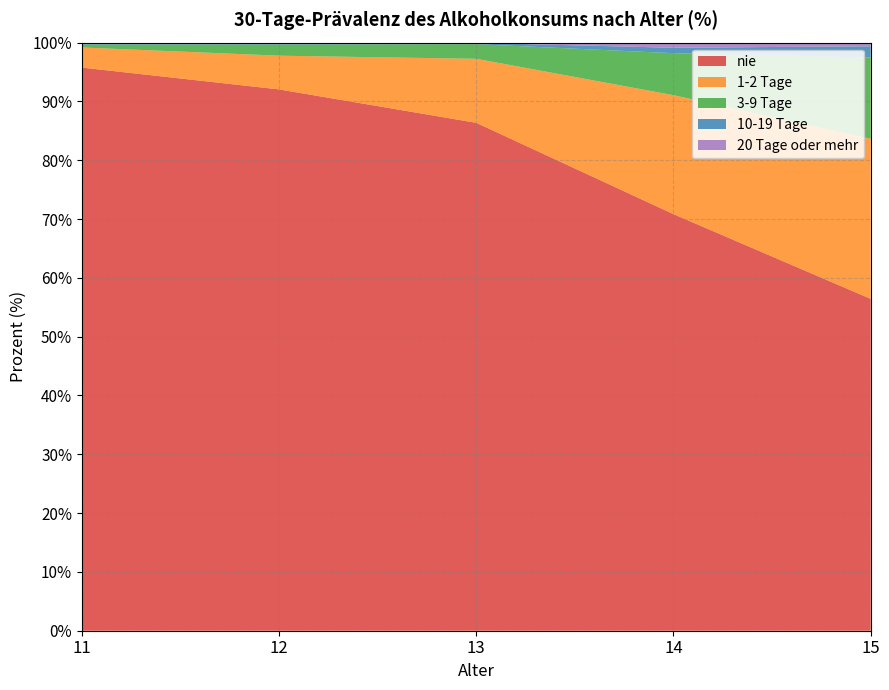

Reading right to left, transcribe all the data shown in this chart.

nie: 15=56.4	14=70.8	13=86.4	12=92.0	11=95.8
1-2 Tage: 15=27.2	14=20.2	13=10.9	12=5.7	11=3.4
3-9 Tage: 15=13.8	14=7.1	13=2.5	12=1.9	11=0.5
10-19 Tage: 15=1.9	14=0.9	13=0.2	12=0.1	11=0.1
20 Tage oder mehr: 15=0.6	14=0.9	13=0.0	12=0.2	11=0.2